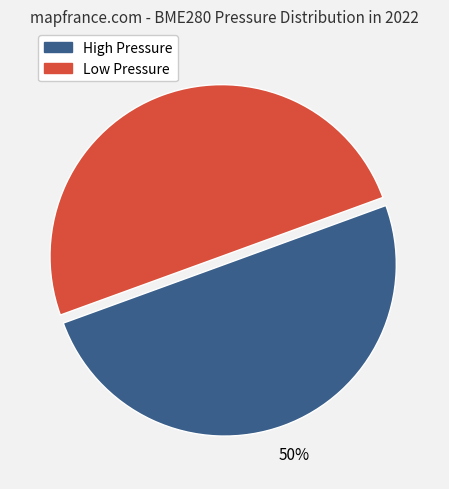

To the nearest percent, what is the average slice percentage?

50%